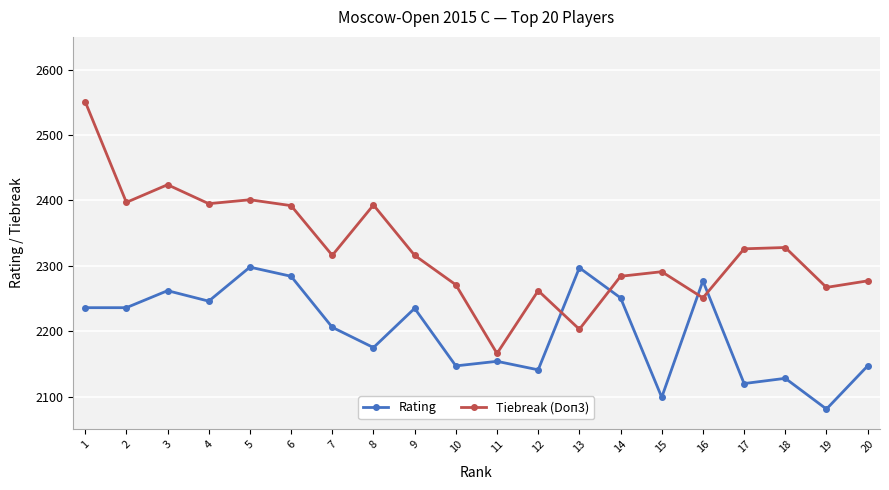

Count the number of data series in this chart.

2